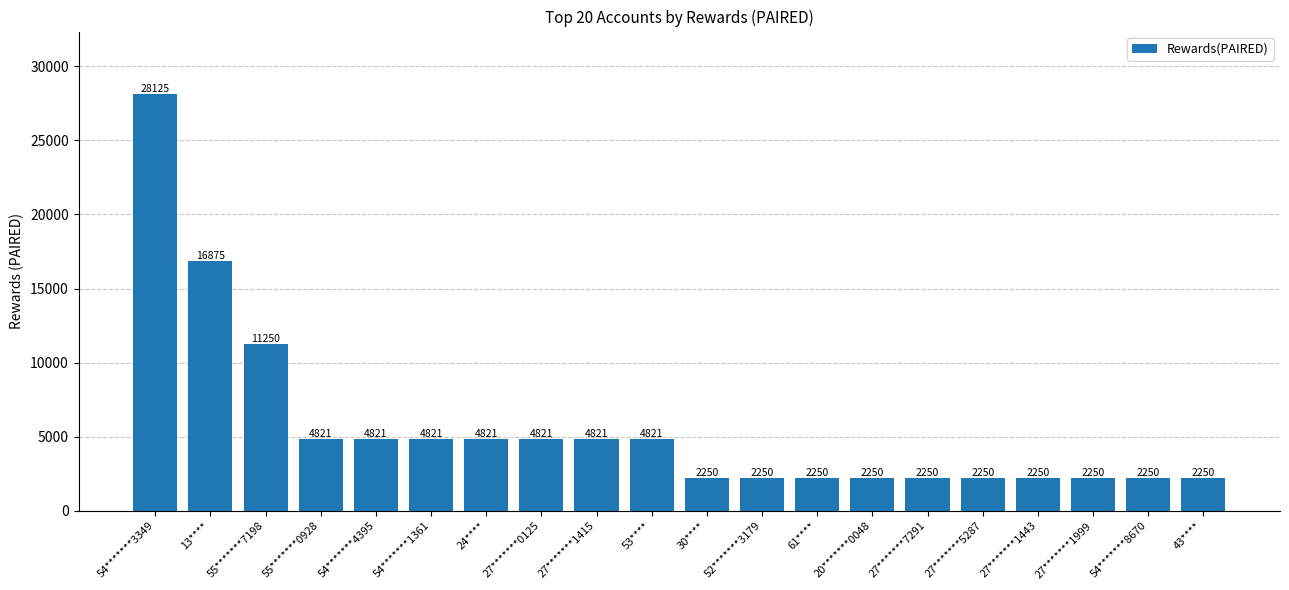

What is the sum of the values at 54*******8670 and 27*******0125?

7071